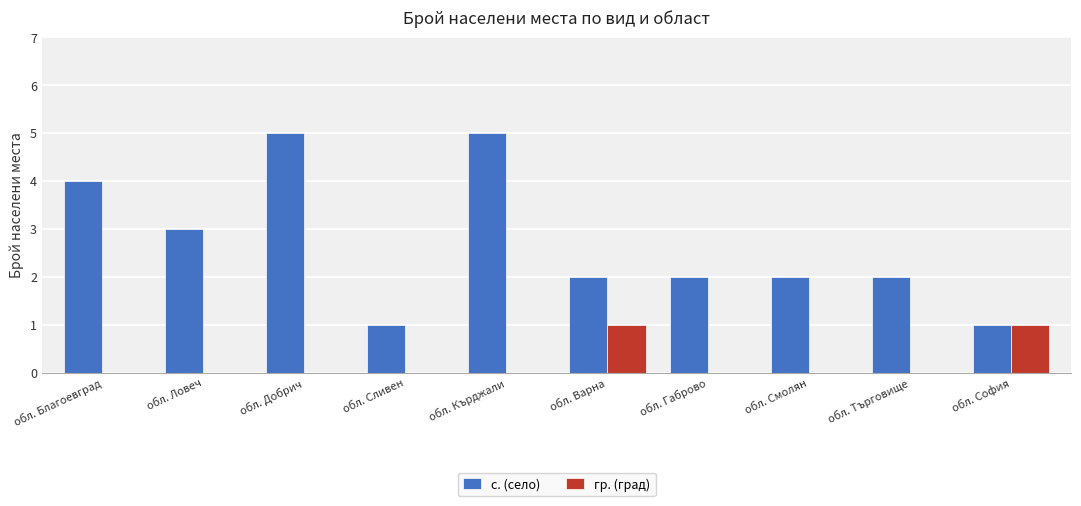

What is the total value across all series at обл. Сливен?

1